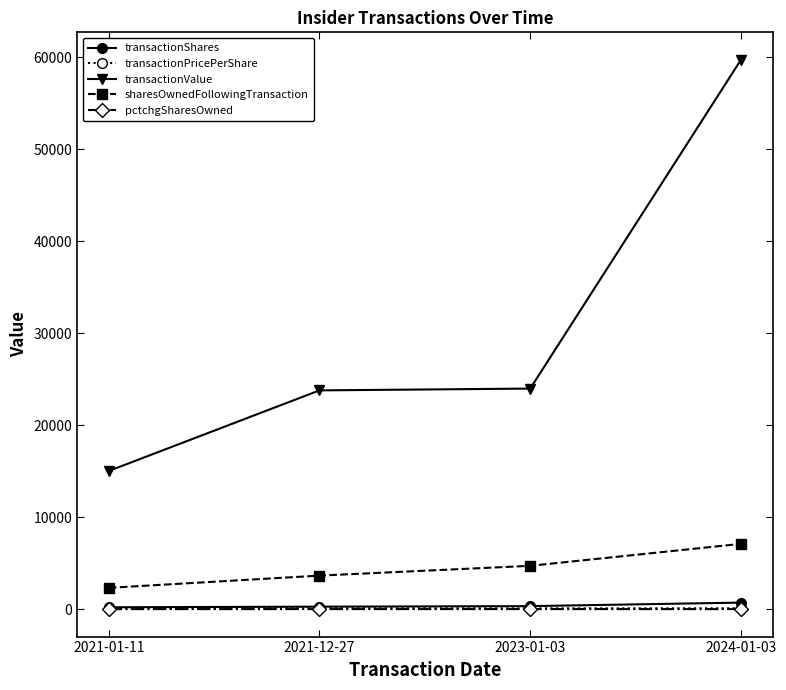

Which category has the highest value across all series?

2024-01-03